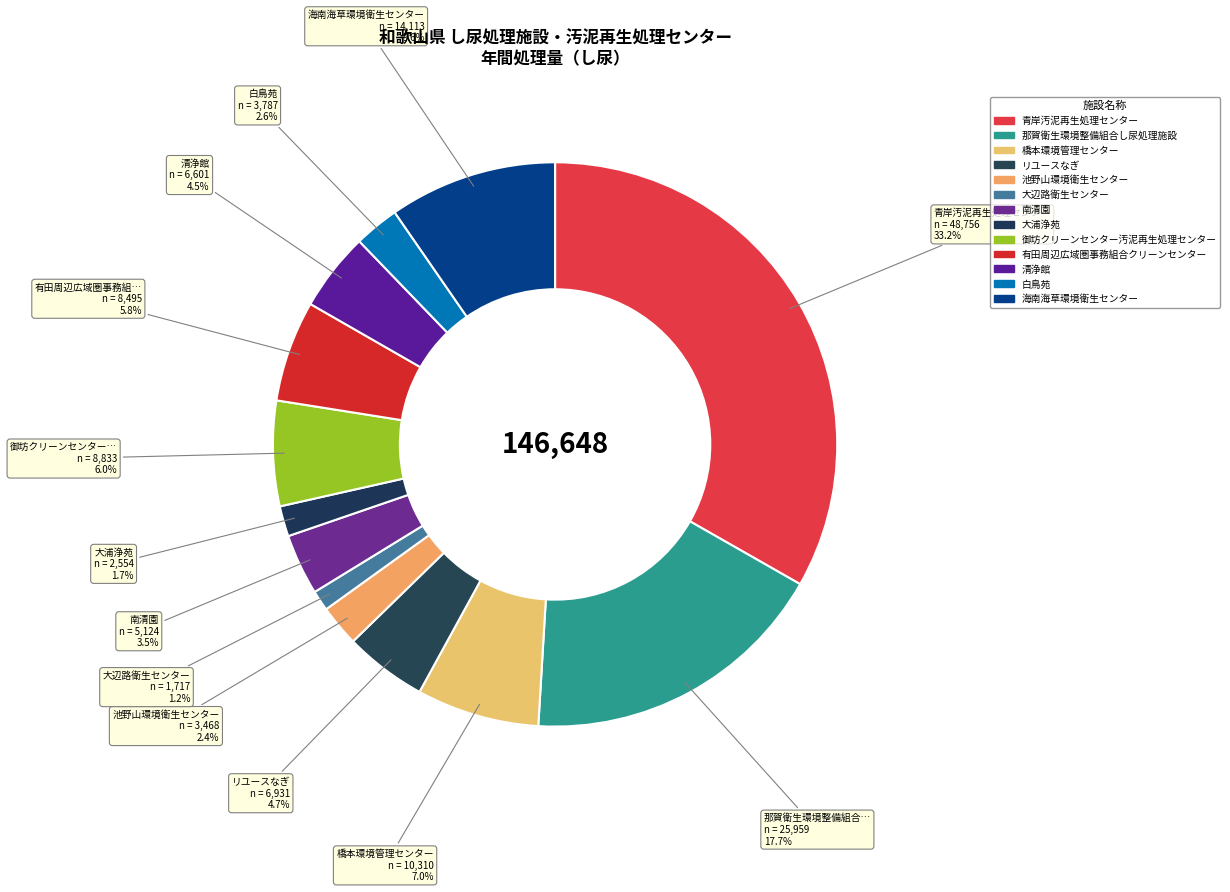

How many slices are in this pie chart?

13